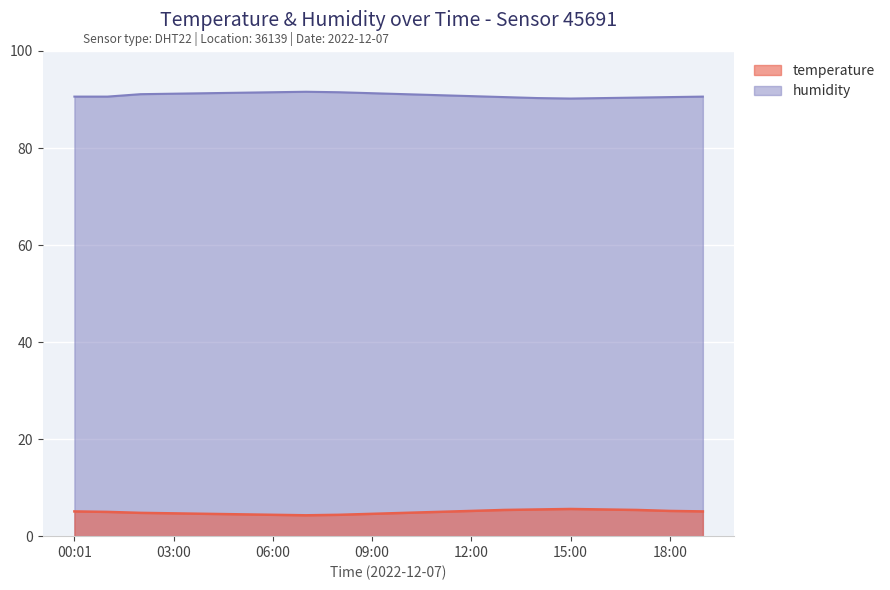

True or false: temperature has a value of 5.2 at 12:00.

True